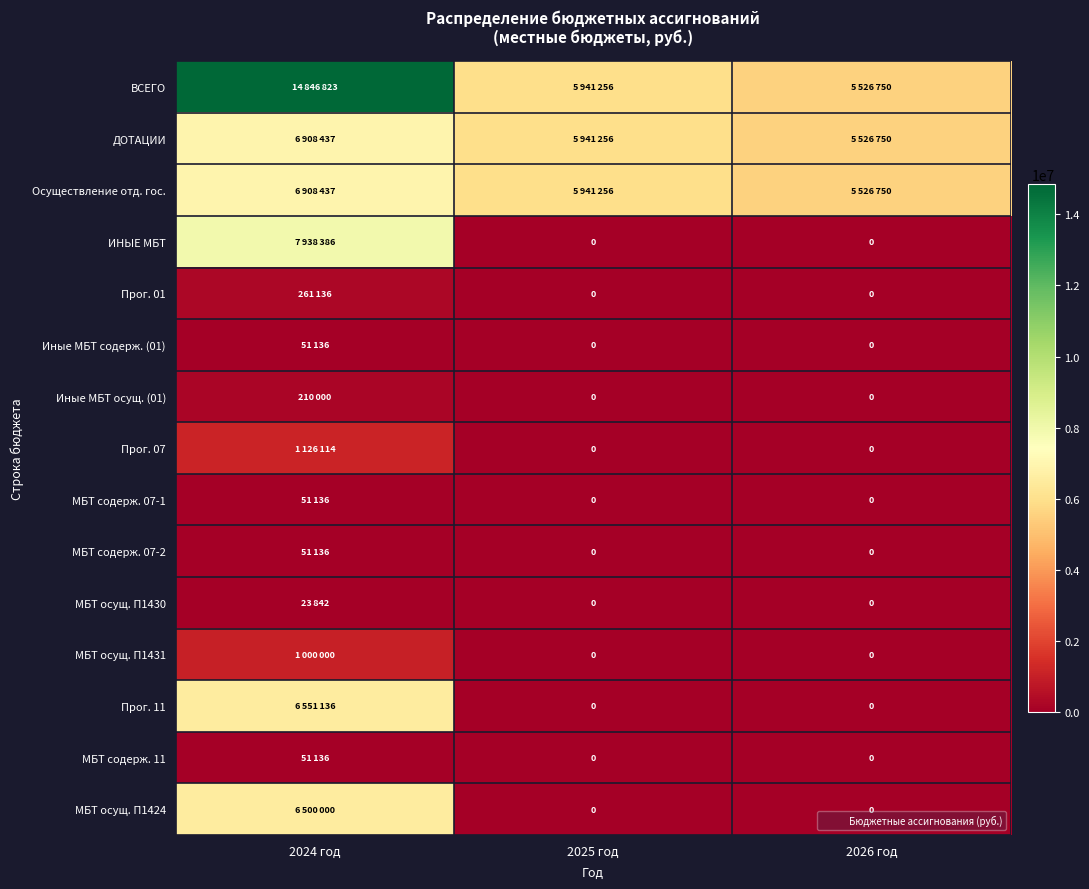

How many МБТ содерж. 07-2 values are between 0 and 51136?

3